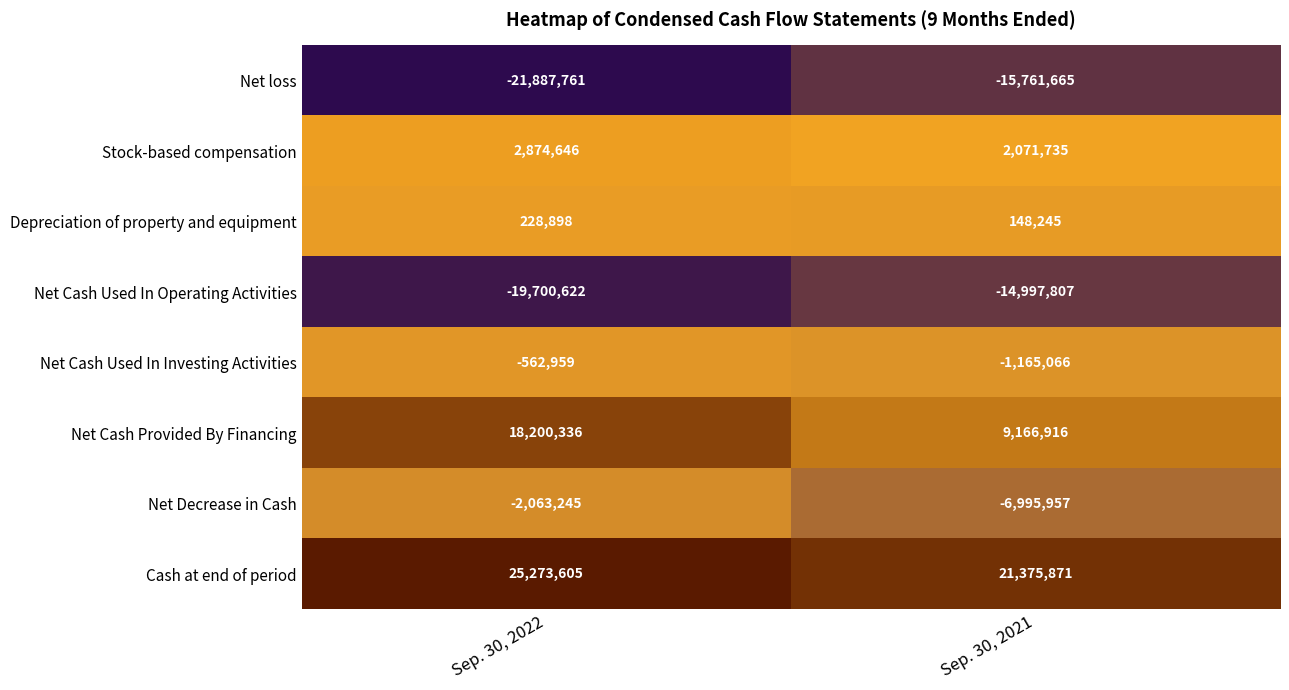

Rank the series by their maximum value, from lowest to highest.

Net loss, Net Cash Used In Operating Activities, Net Decrease in Cash, Net Cash Used In Investing Activities, Depreciation of property and equipment, Stock-based compensation, Net Cash Provided By Financing, Cash at end of period